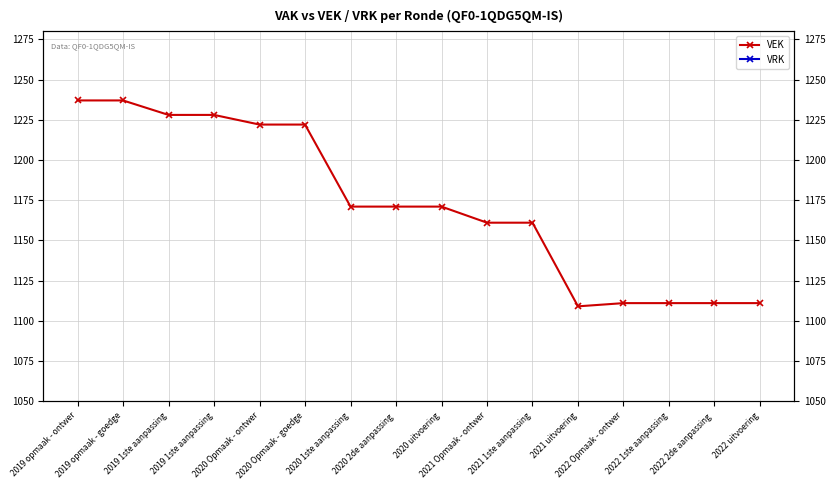

Reading left to right, transcribe all the data shown in this chart.

VEK: 1237	1237	1228	1228	1222	1222	1171	1171	1171	1161	1161	1109	1111	1111	1111	1111
VRK: 0	0	0	0	0	0	0	0	0	0	0	0	0	0	0	0